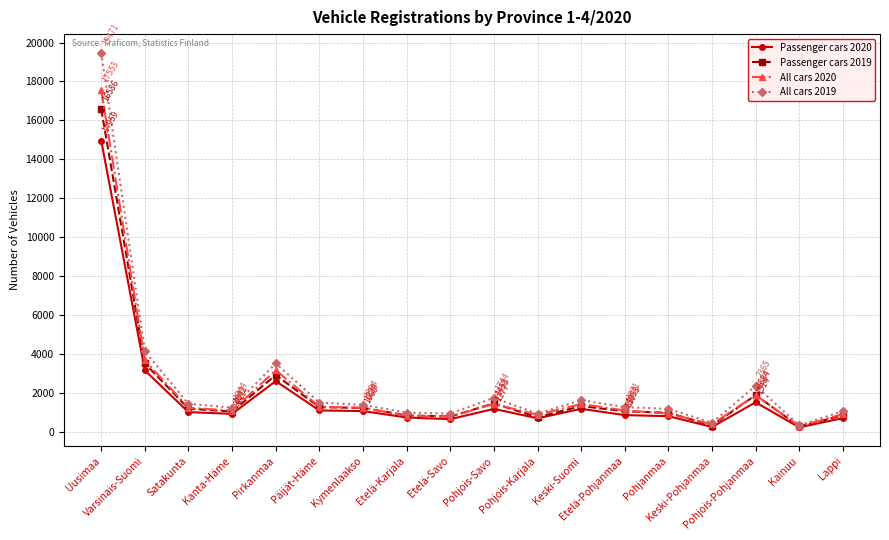

Is it true that Passenger cars 2020 equals 241 at Pohjois-Savo?

False